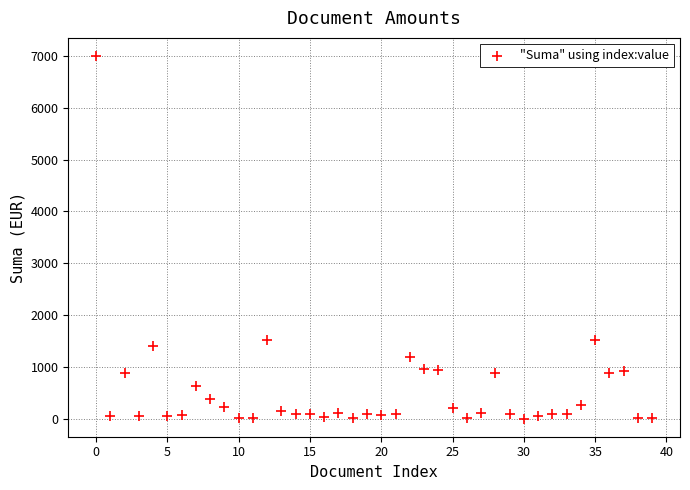

What is the range of Y values (max minus min)?

7000.0